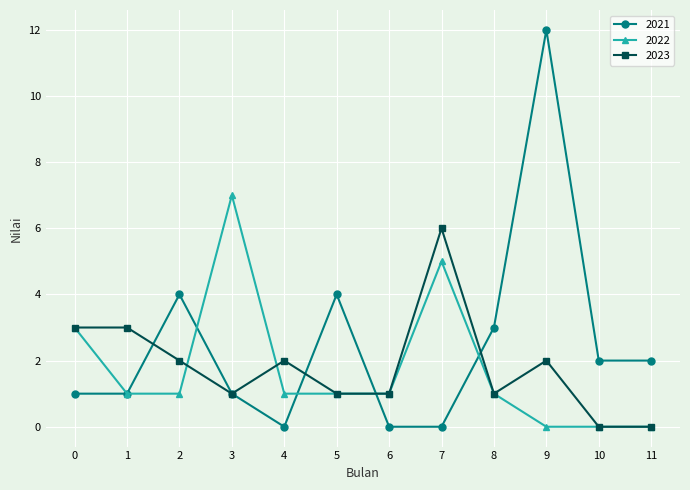

Count the number of data series in this chart.

3